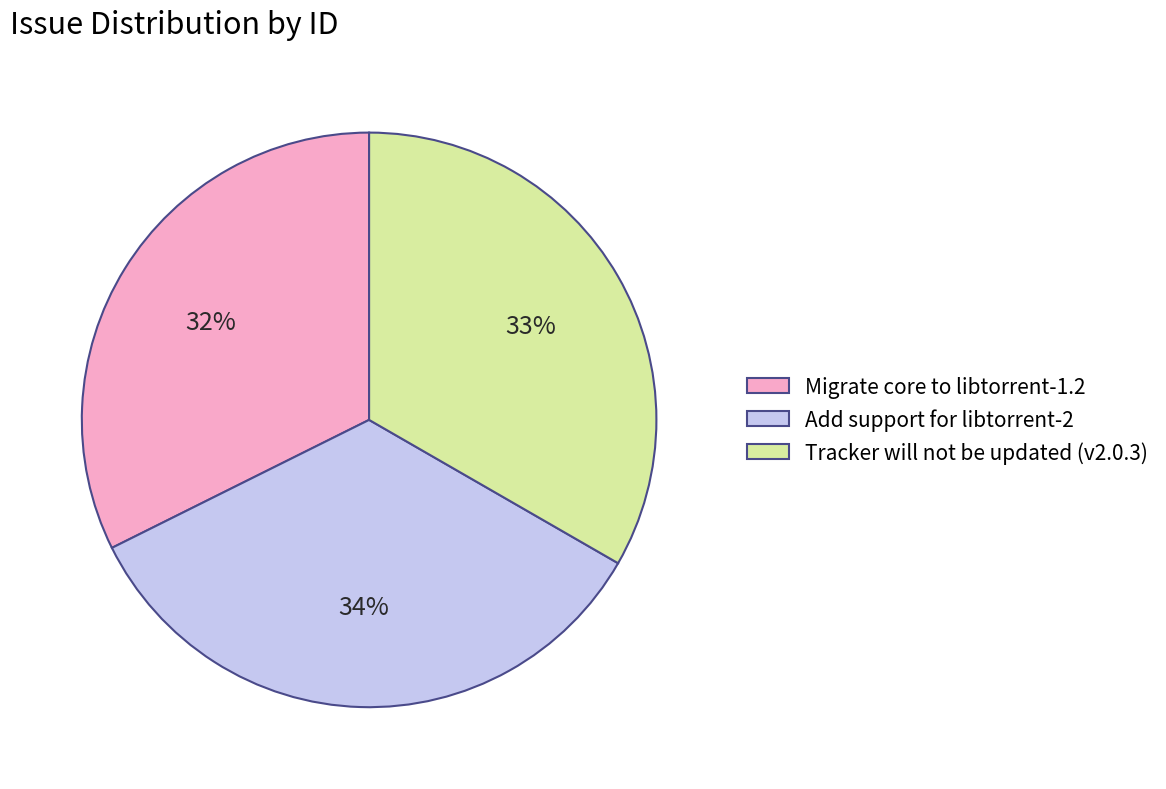

To the nearest percent, what is the average slice percentage?

33%